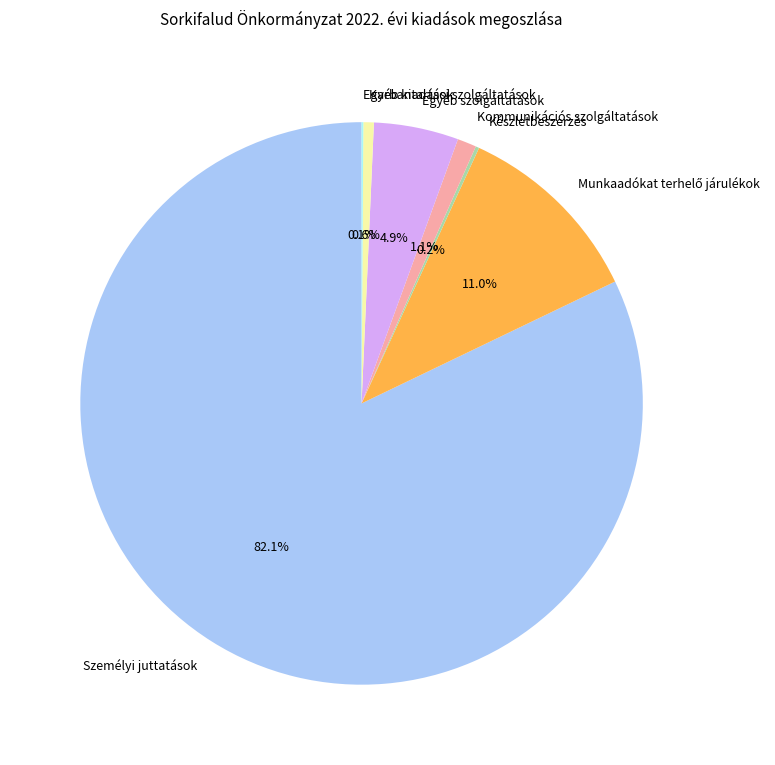

Which category accounts for the majority?

Személyi juttatások